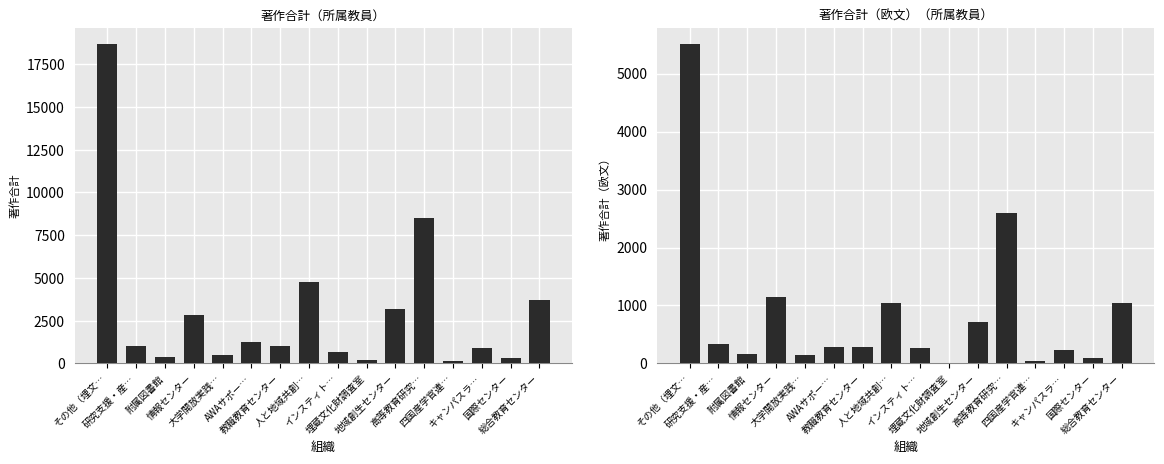

Reading right to left, list all the values displayed in this chart.

著作合計: 3708	347	918	131	8486	3162	203	668	4744	1015	1264	500	2805	406	1024	18675
著作合計（欧文）: 1050	96	235	36	2594	720	3	263	1043	293	287	155	1154	159	333	5511